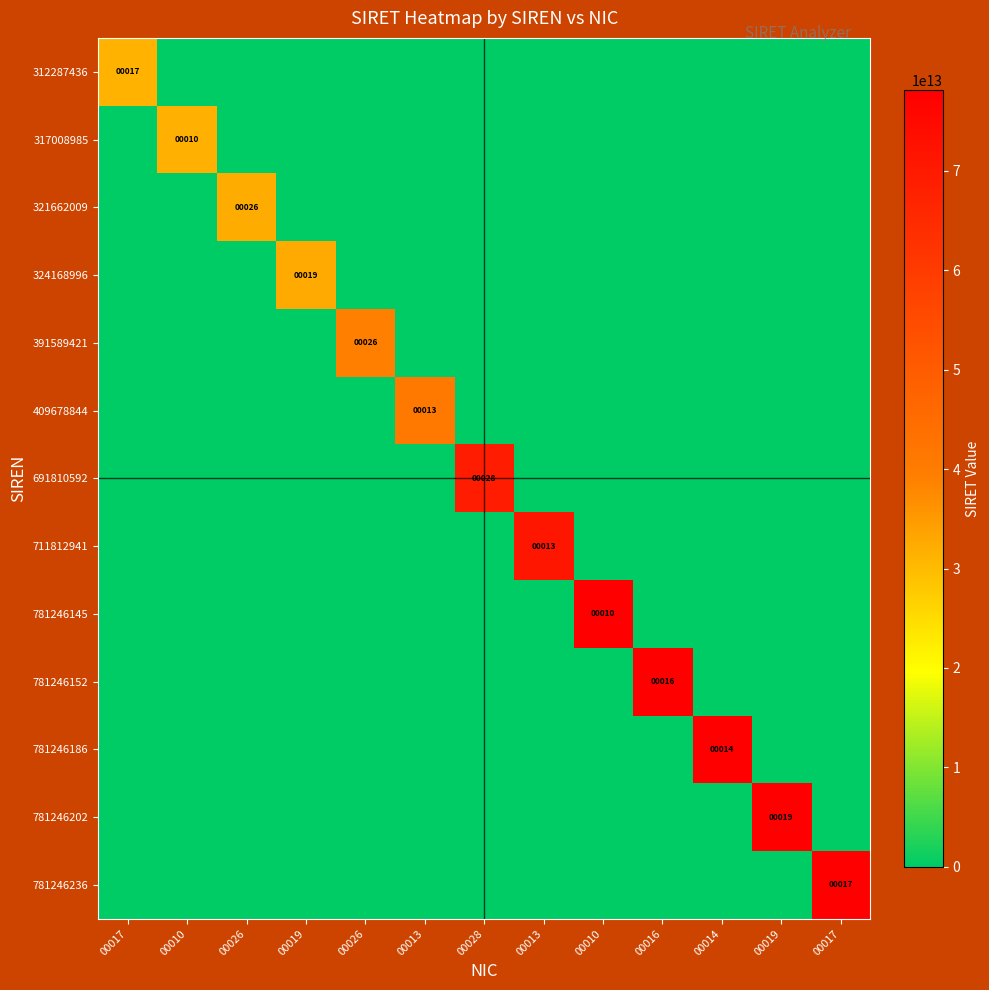

How many categories are shown in the chart?

13